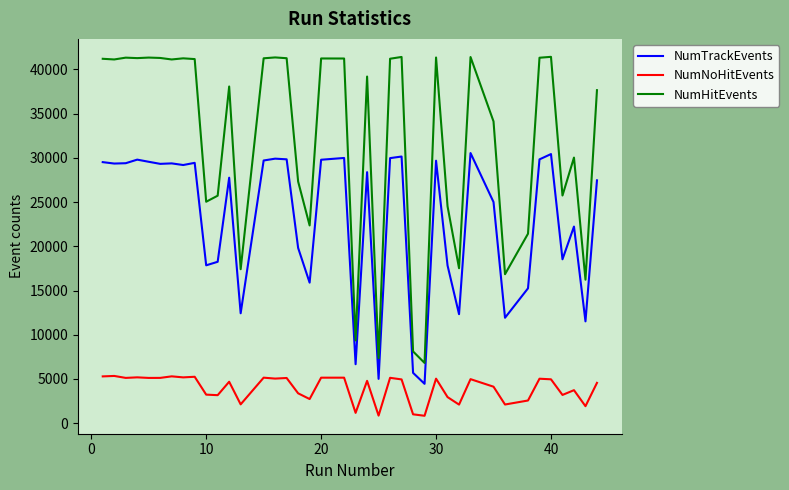

Which series has the largest range (max minus min)?

NumHitEvents